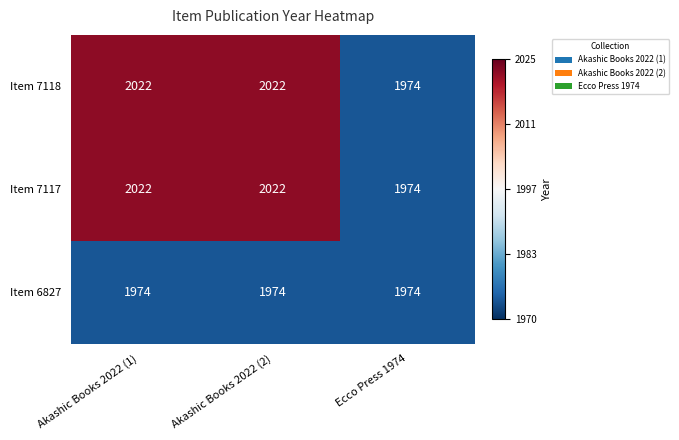

Reading left to right, extract all data points from this chart.

Item 7118: 2022	2022	1974
Item 7117: 2022	2022	1974
Item 6827: 1974	1974	1974